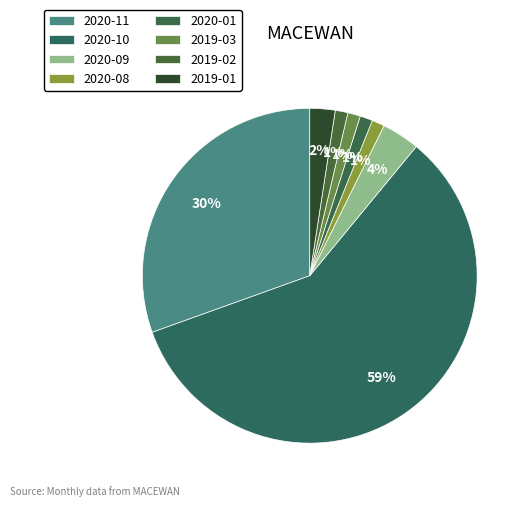

Which category has the biggest portion of the pie?

2020-10